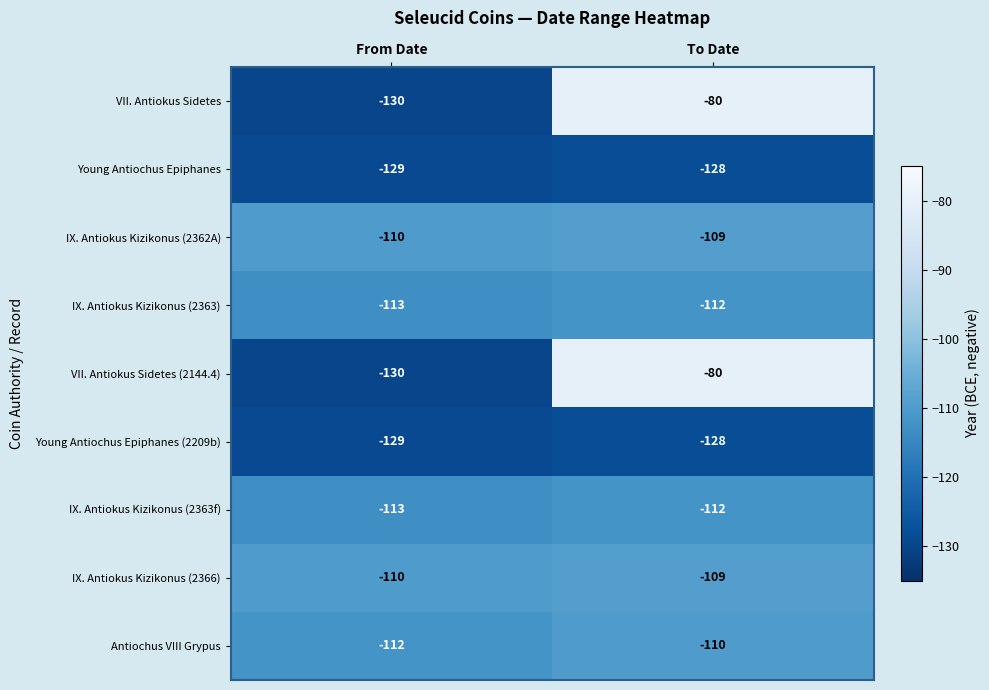

How many categories are shown in the chart?

2